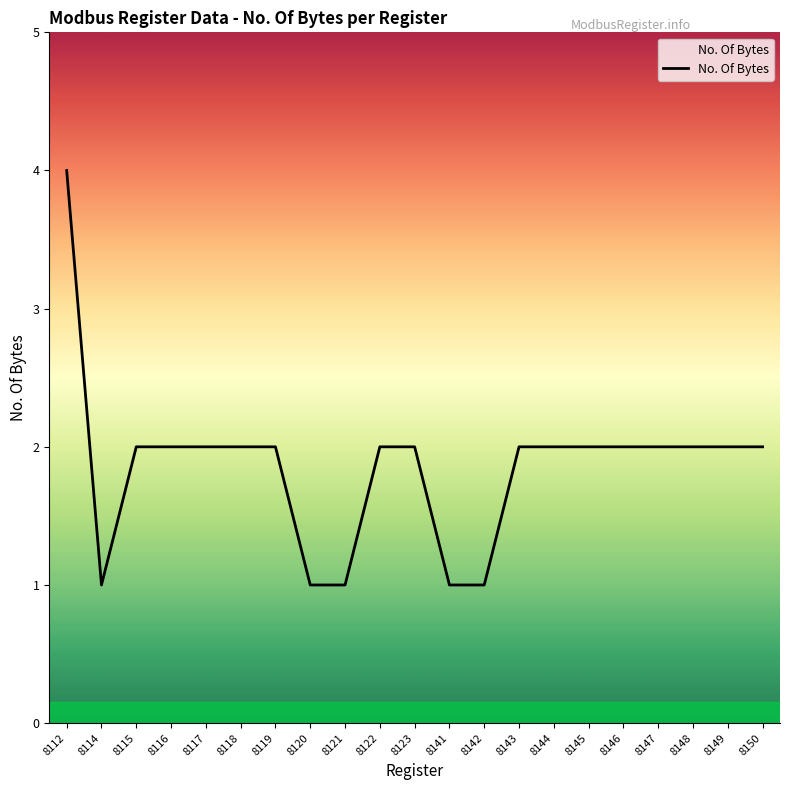

Is this an area chart (filled region under the line)?

No